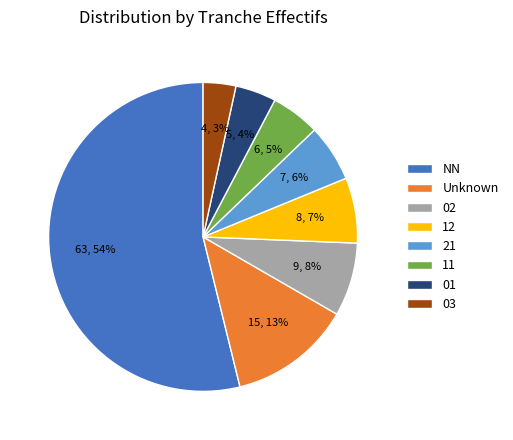

To the nearest percent, what portion does 03 represent?

3%